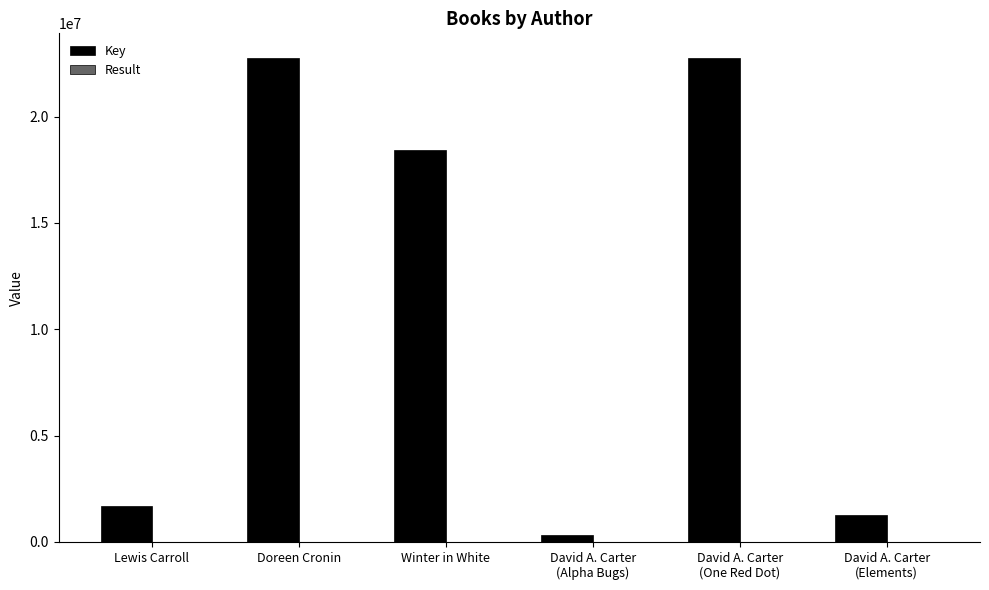

What is the sum of the Key values at David A. Carter
(Elements) and Doreen Cronin?

24034079